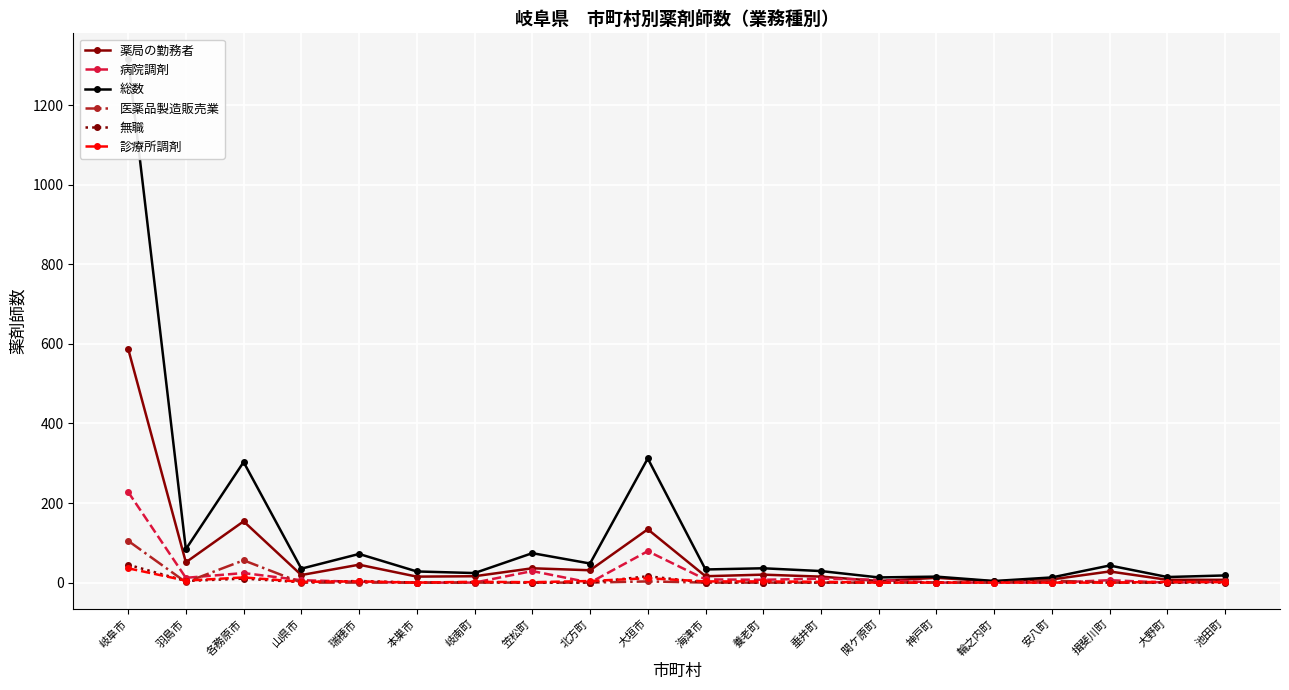

Rank the series at 羽島市 from lowest to highest value.

医薬品製造販売業, 無職, 診療所調剤, 病院調剤, 薬局の勤務者, 総数